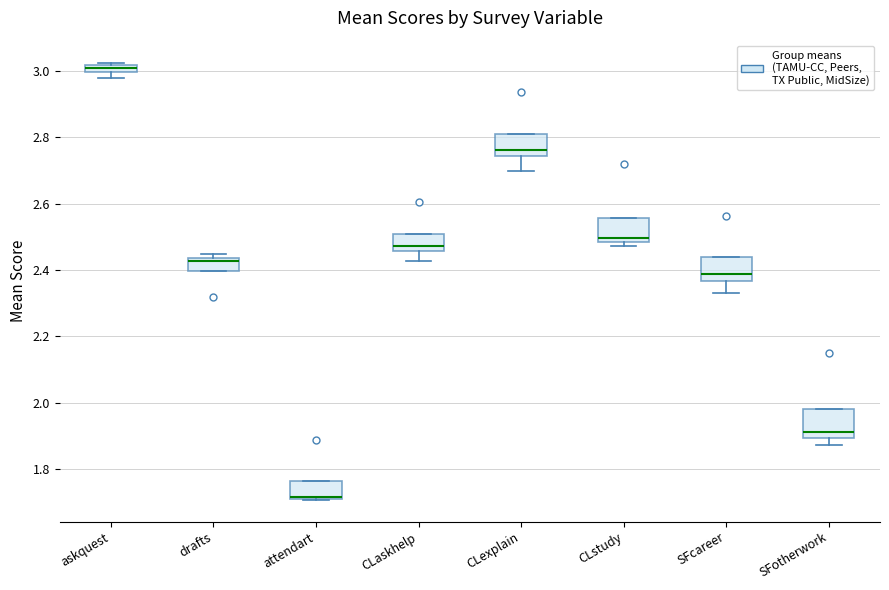

Where is the upper edge of the box for drafts on the y-axis? The values are not printed on the chart, so give them approximately, as read against the axis.

2.44